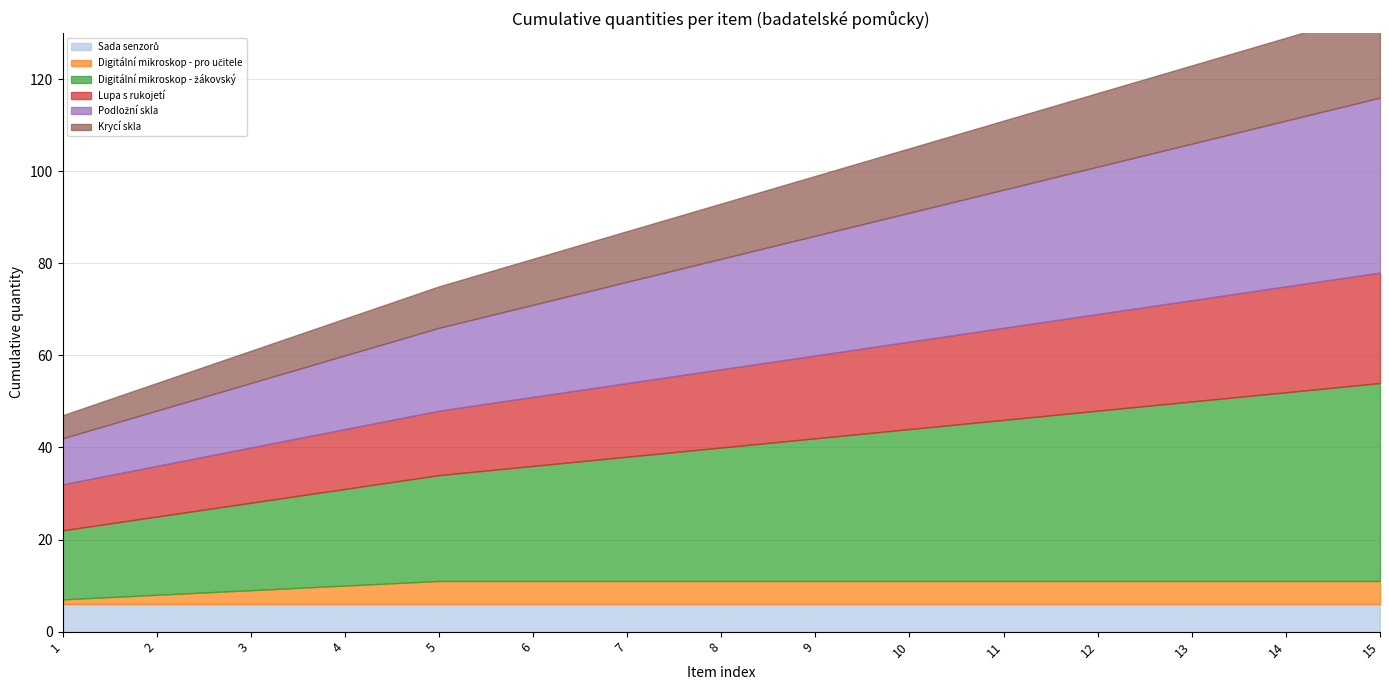

How many Digitální mikroskop - pro učitele values are between 4 and 5?

12